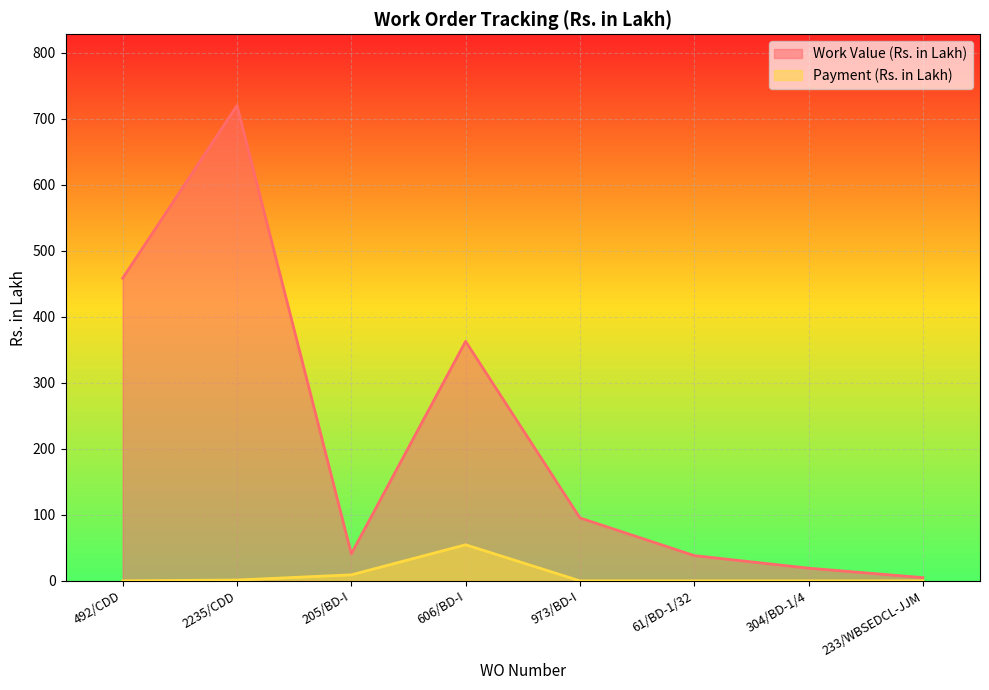

Is it true that Payment (Rs. in Lakh) equals -16.8 at 61/BD-1/32?

False